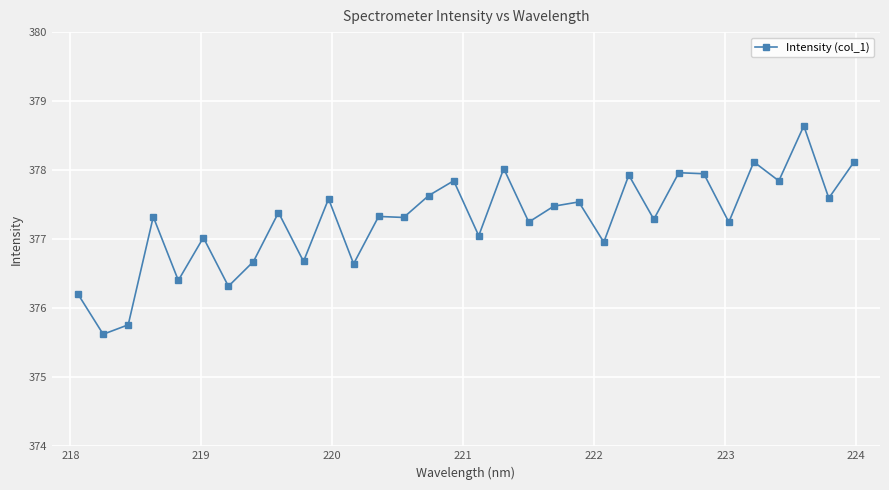

How many distinct data groups are displayed?

1